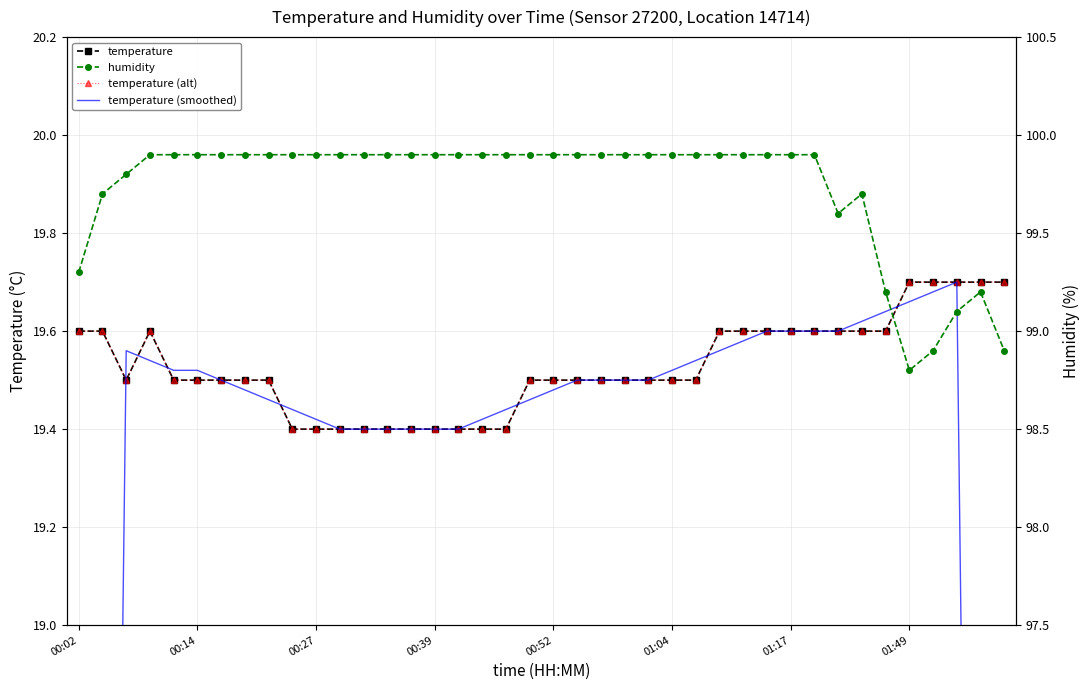

Where do temperature (smoothed) and temperature (alt) first cross each other?

00:14 and 00:27